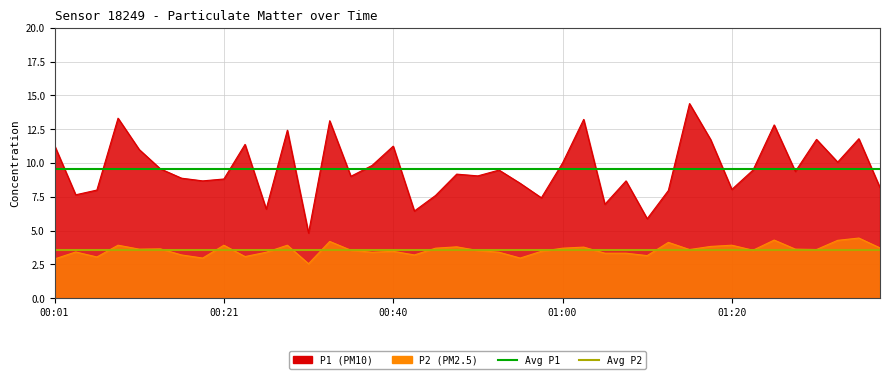

Which series has the largest total across all categories?

Avg P1 (9.6)